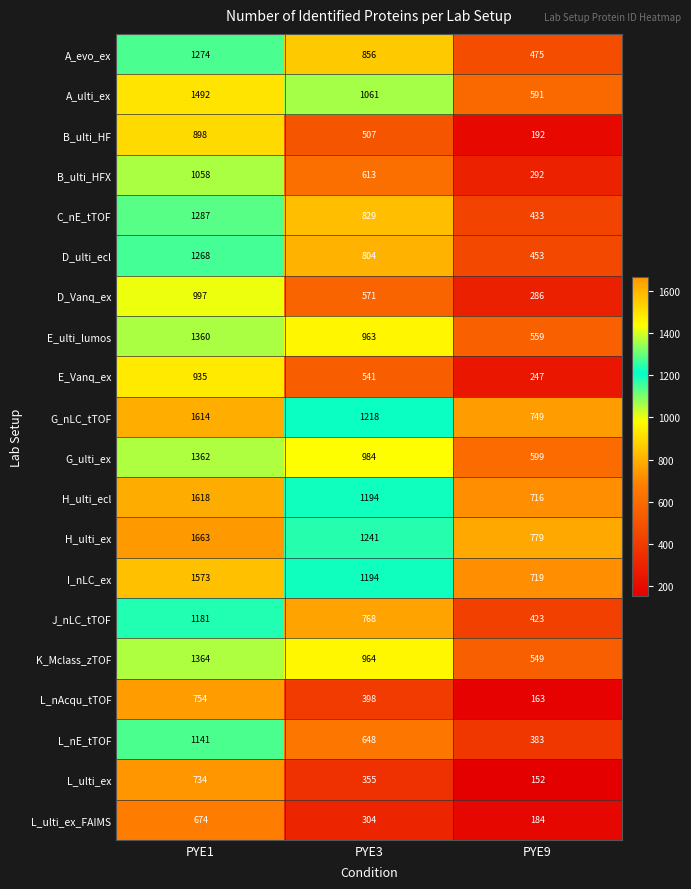

At how many categories does at least one series exceed 1628?

1